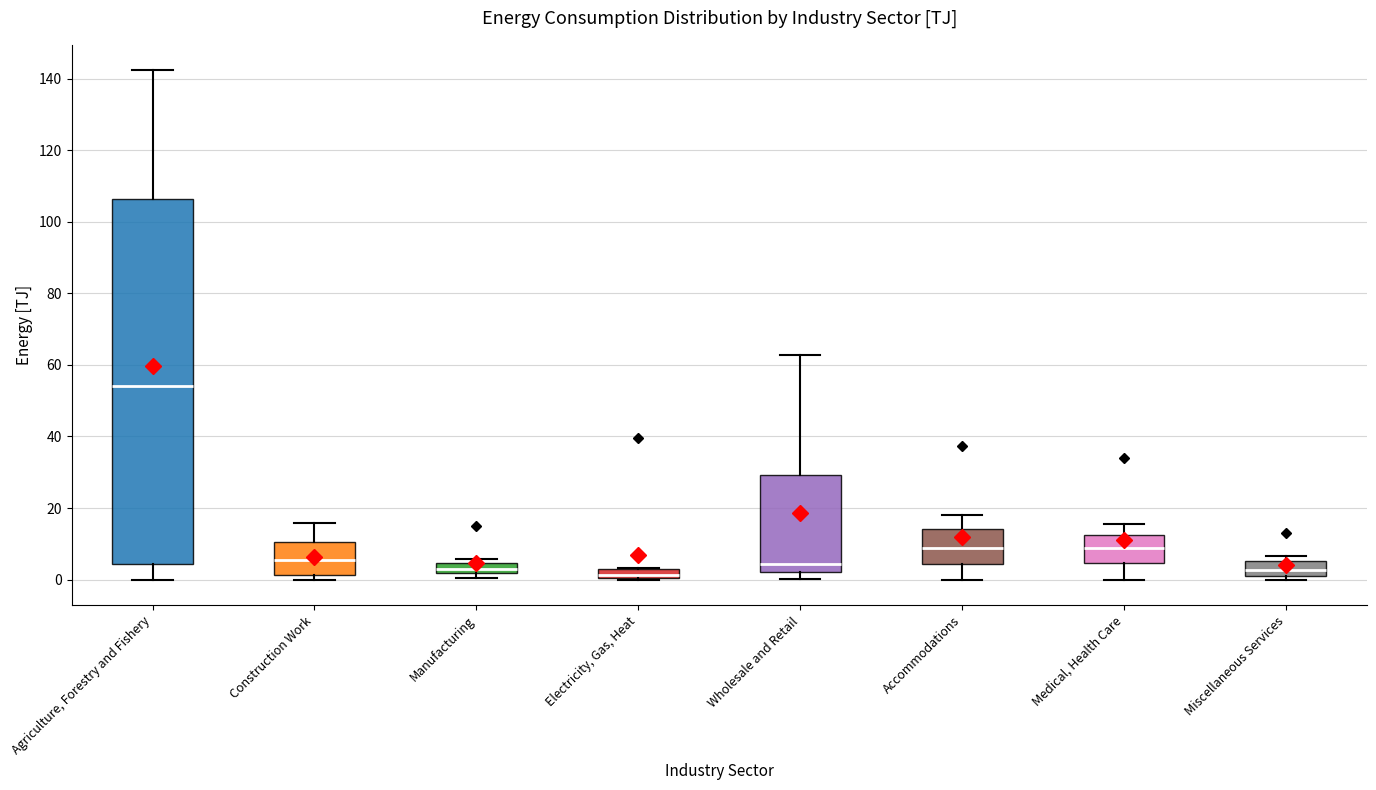

Where is the upper edge of the box for Miscellaneous Services on the y-axis? The values are not printed on the chart, so give them approximately, as read against the axis.

6